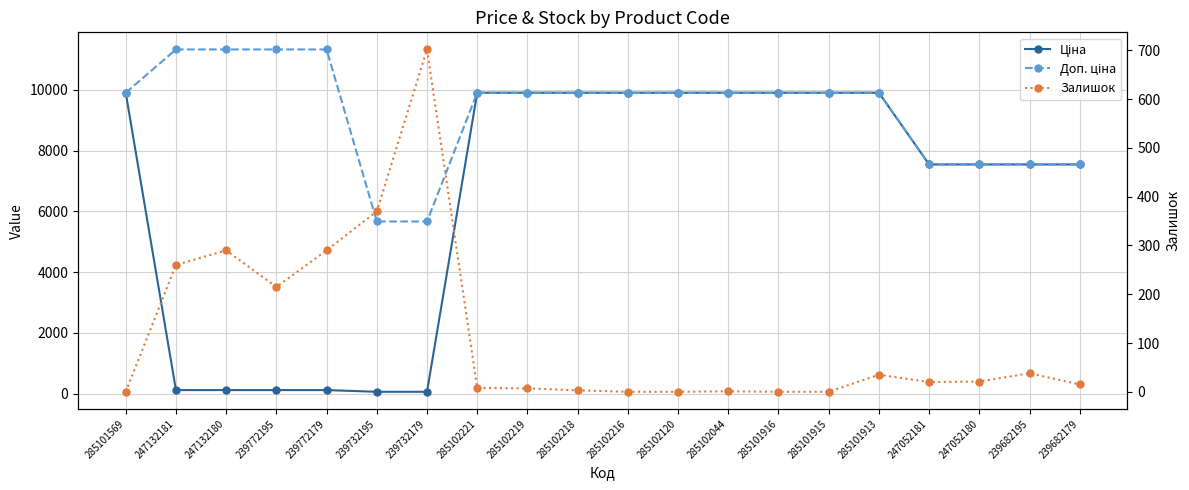

What is the sum of all Ціна values?

129835.2